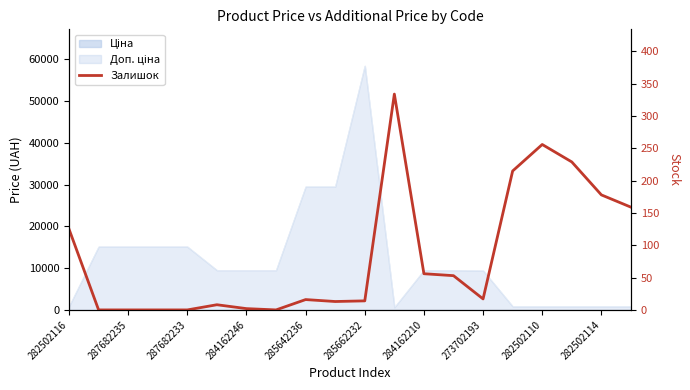

How many points are lower than both their immediate neighbors (excluding endpoints)?

3